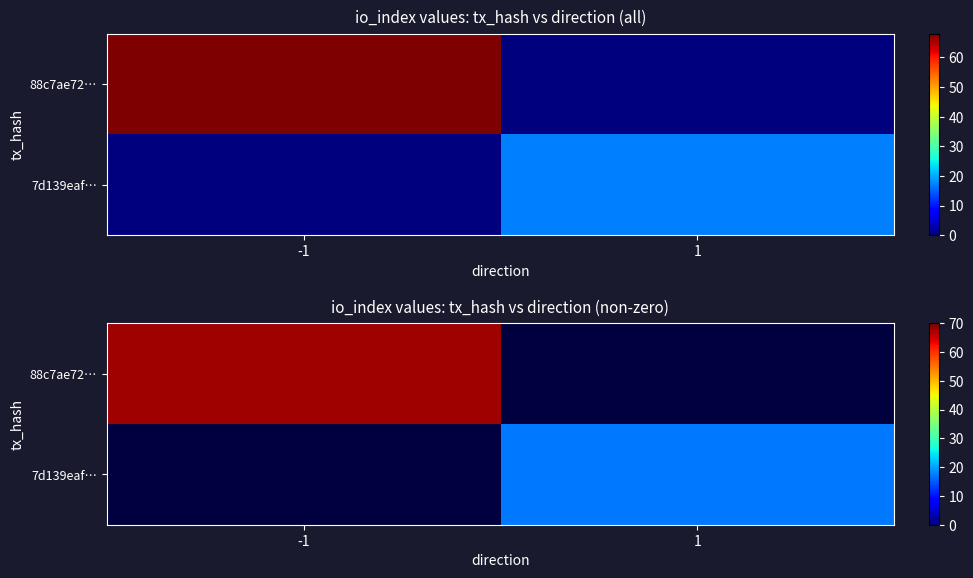

Where is 88c7ae72… nearest to the value 68?

-1